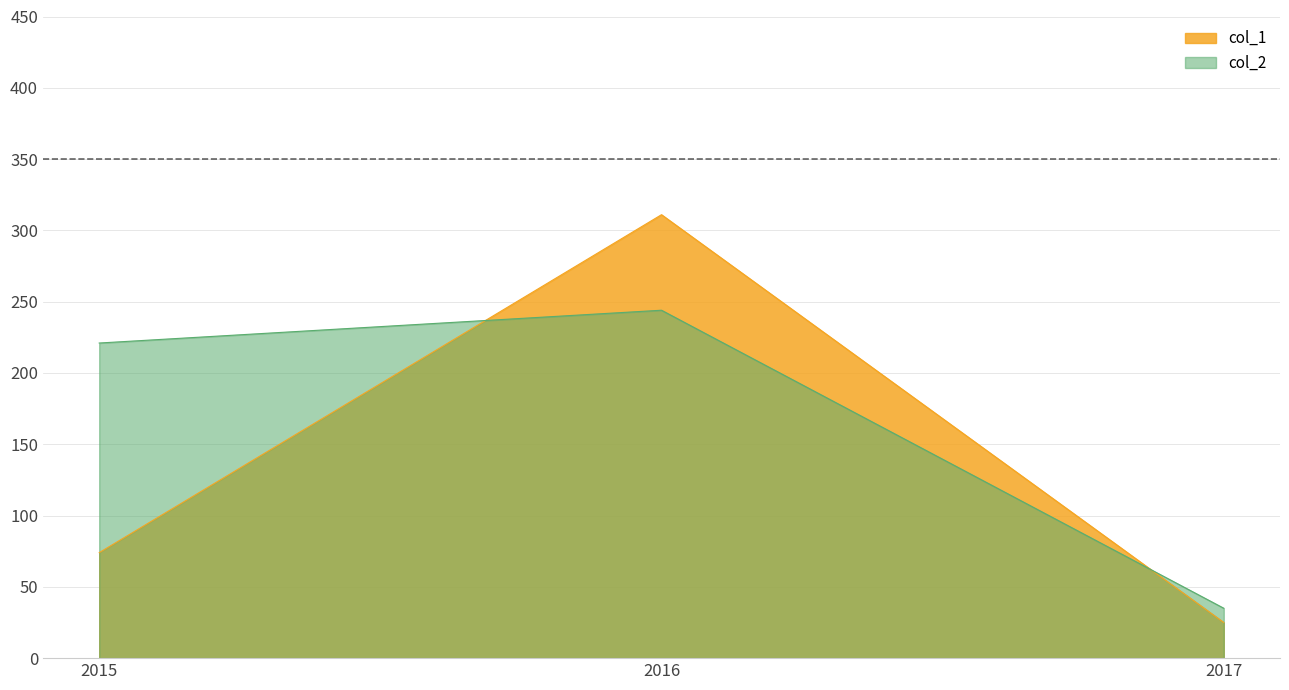

What is the value of the col_2 point at the 1st from the left?

221